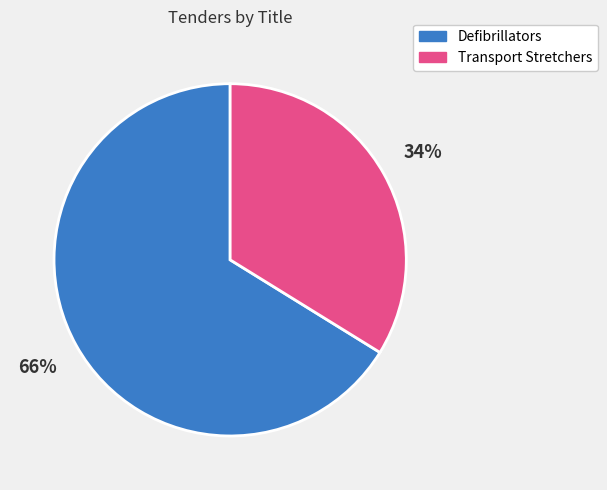

Do Transport Stretchers and Defibrillators together represent more than half of the pie?

Yes